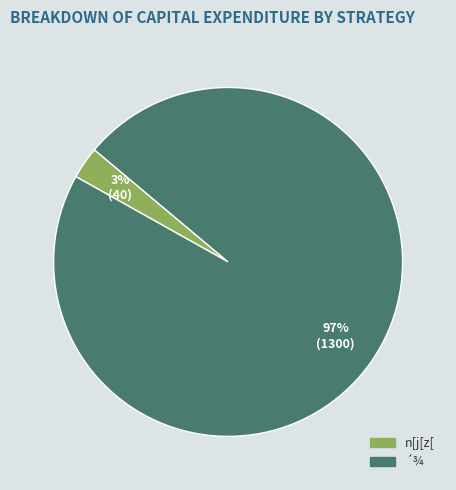

To the nearest percent, what is the difference between the largest and smallest slice percentages?

94%